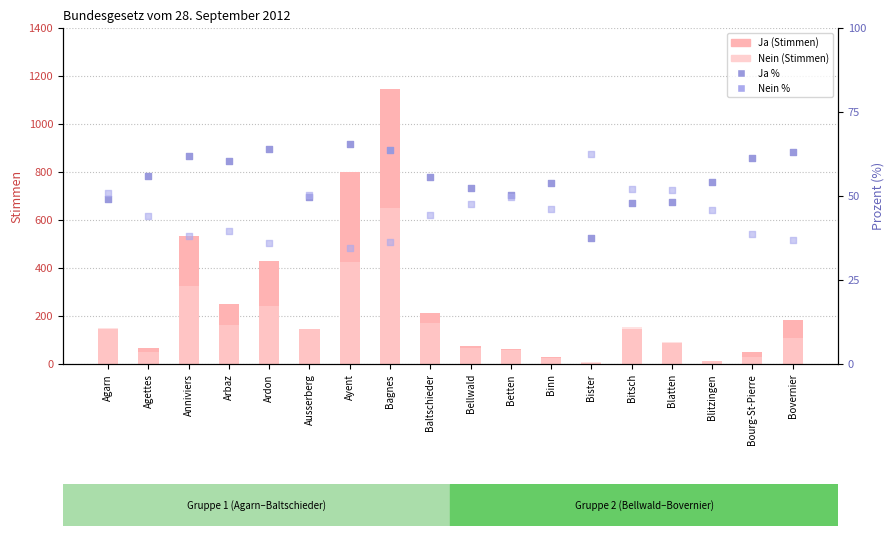

Which series has the largest total across all categories?

Ja